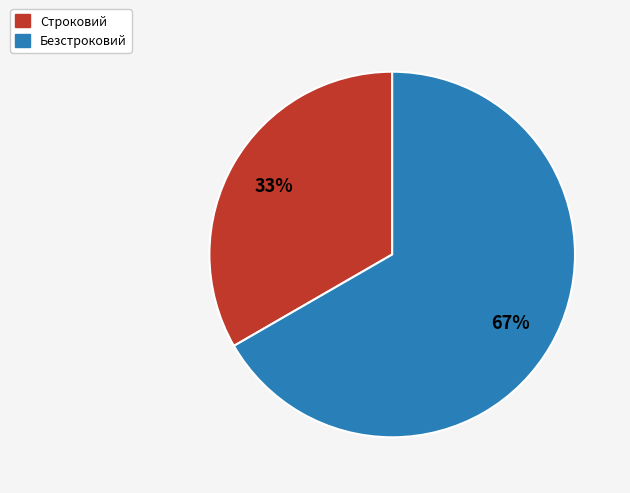

To the nearest percent, what percentage of the pie is Строковий?

33%